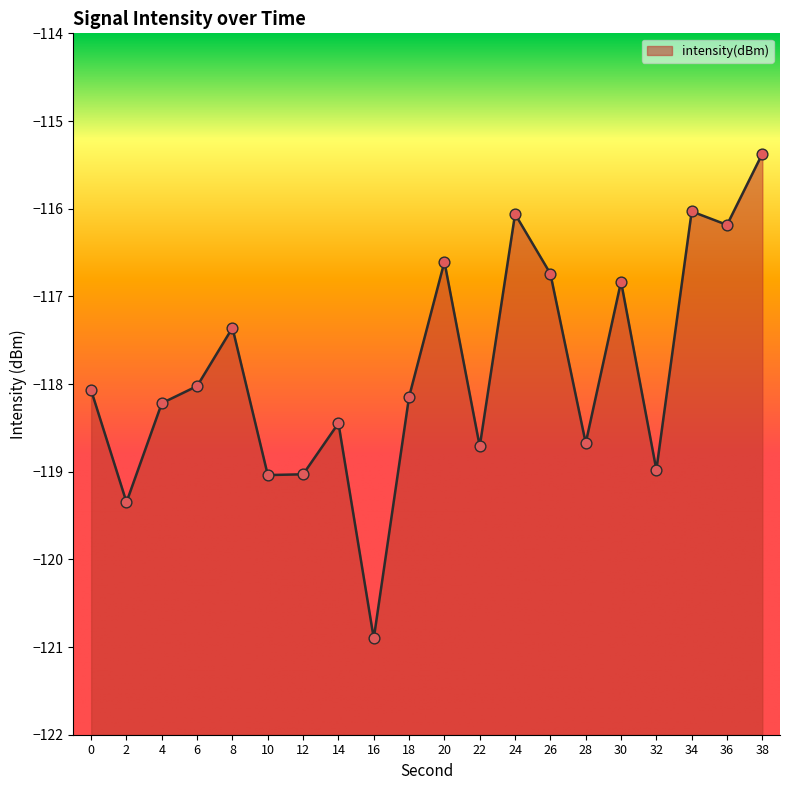

What is the change in value from 12 to 26?

+2.3